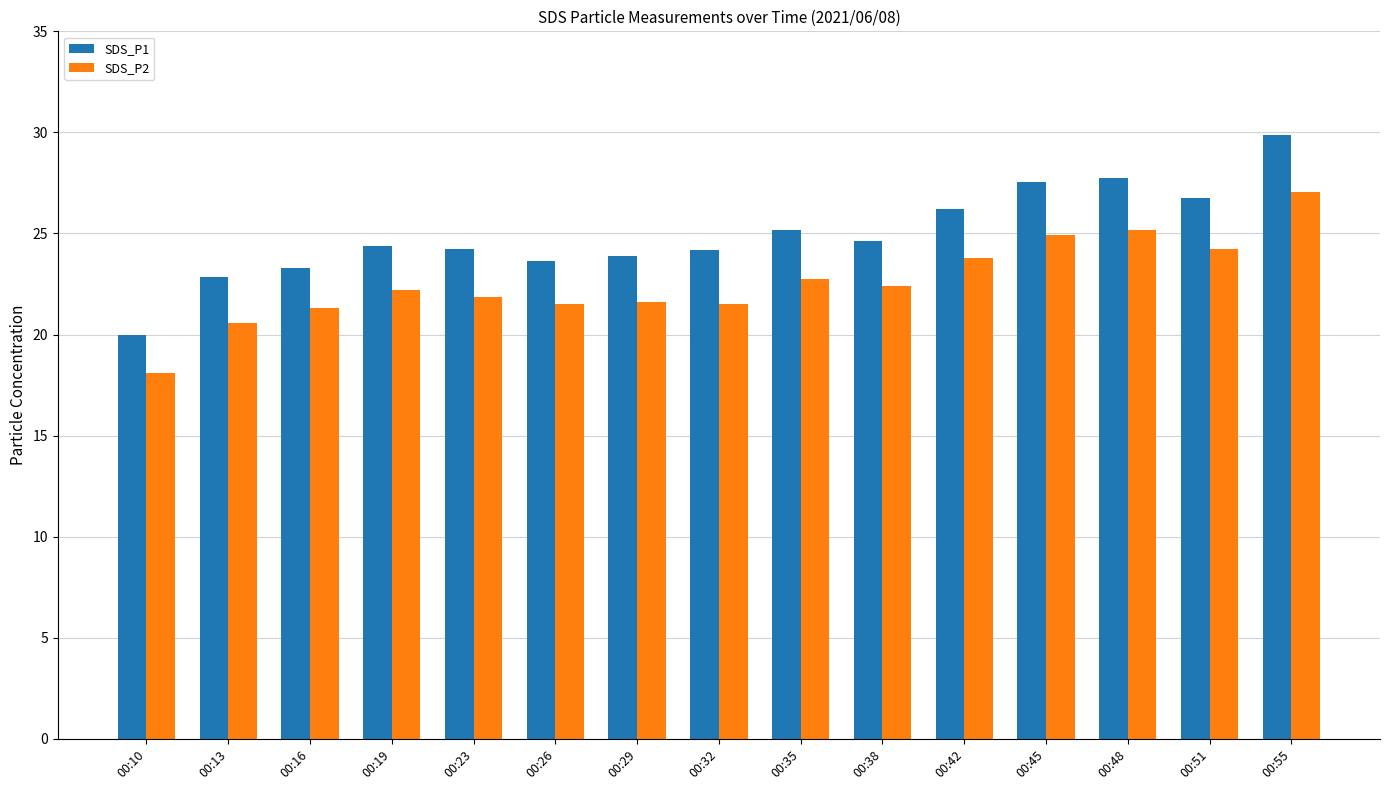

Which series has the largest range (max minus min)?

SDS_P1